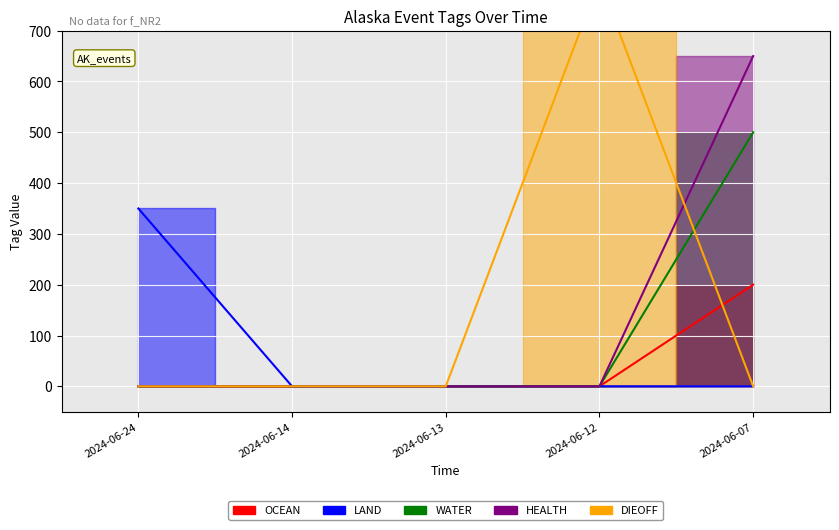

True or false: OCEAN has a value of 129 at 2024-06-07.

False